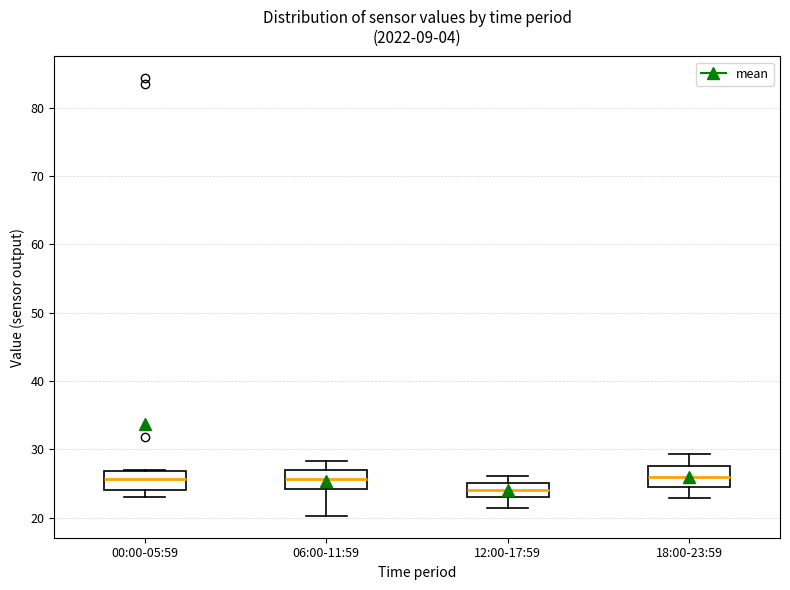

Reading left to right, transcribe this box plot: for each box, give where its median line is, the range the box spans, and where its two whiskers end, as read against the y-axis. The values are not printed on the chart, so give them approximately, as read against the axis.

00:00-05:59: median 26, box 24 to 27, whiskers 23 to 27
06:00-11:59: median 26, box 24 to 27, whiskers 20 to 28
12:00-17:59: median 24, box 23 to 25, whiskers 21 to 26
18:00-23:59: median 26, box 24 to 28, whiskers 23 to 29